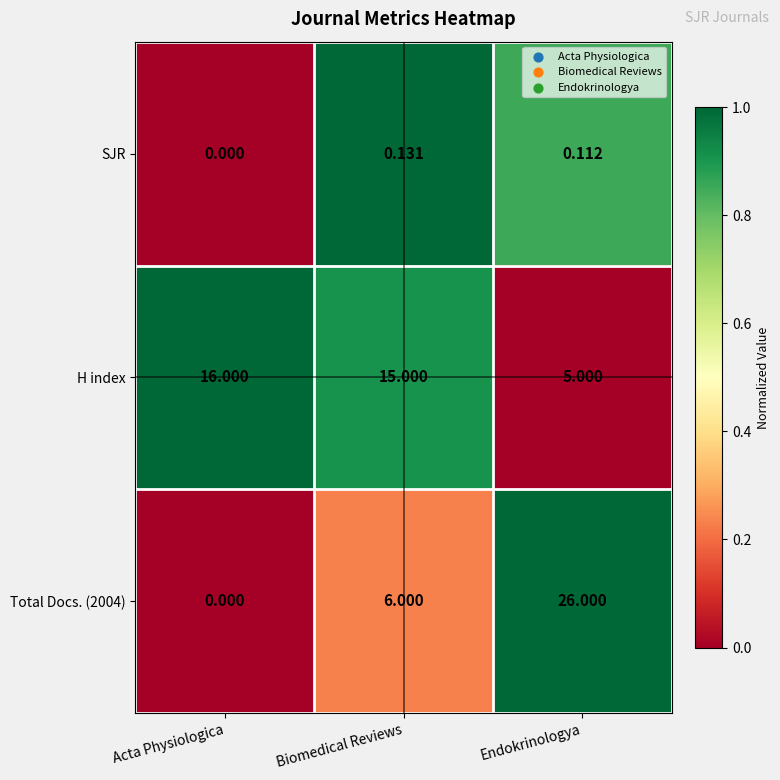

Count the number of data series in this chart.

3